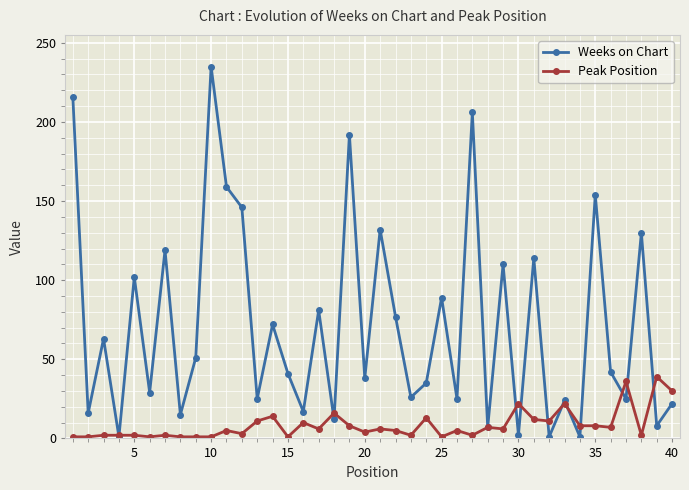

List the series in order of their peak value, highest first.

Weeks on Chart, Peak Position